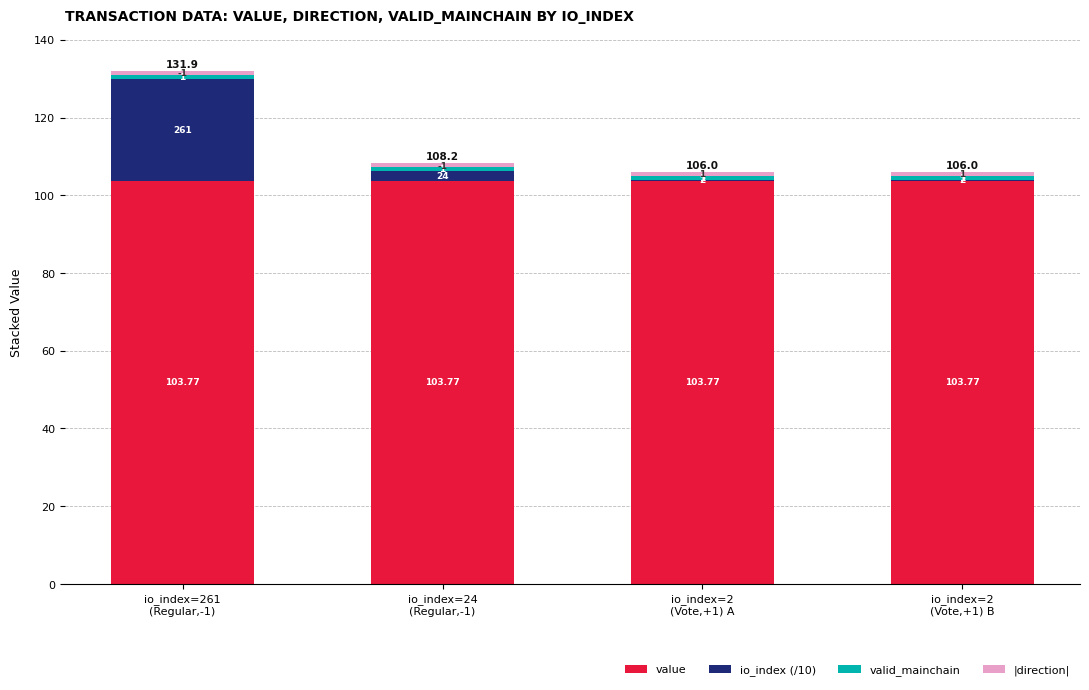

Does the chart contain stacked bars?

Yes